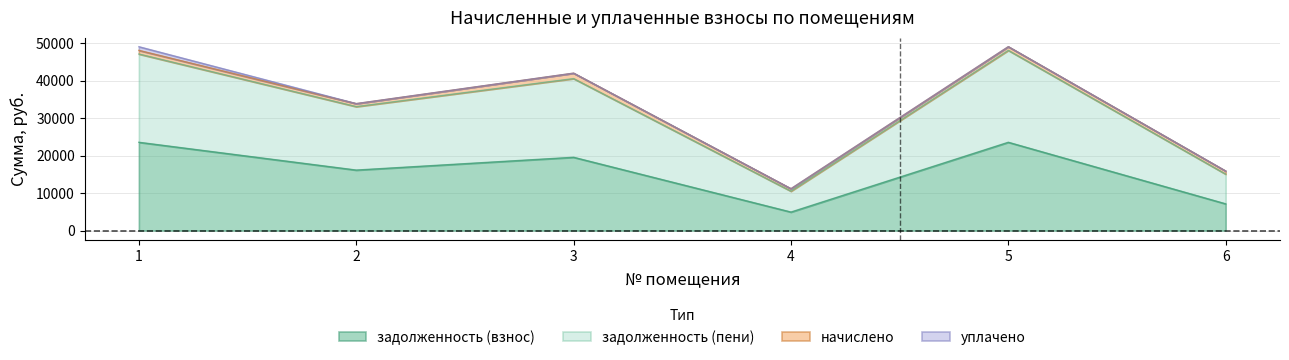

Where does the задолженность (взнос) series first go above 19541?

1